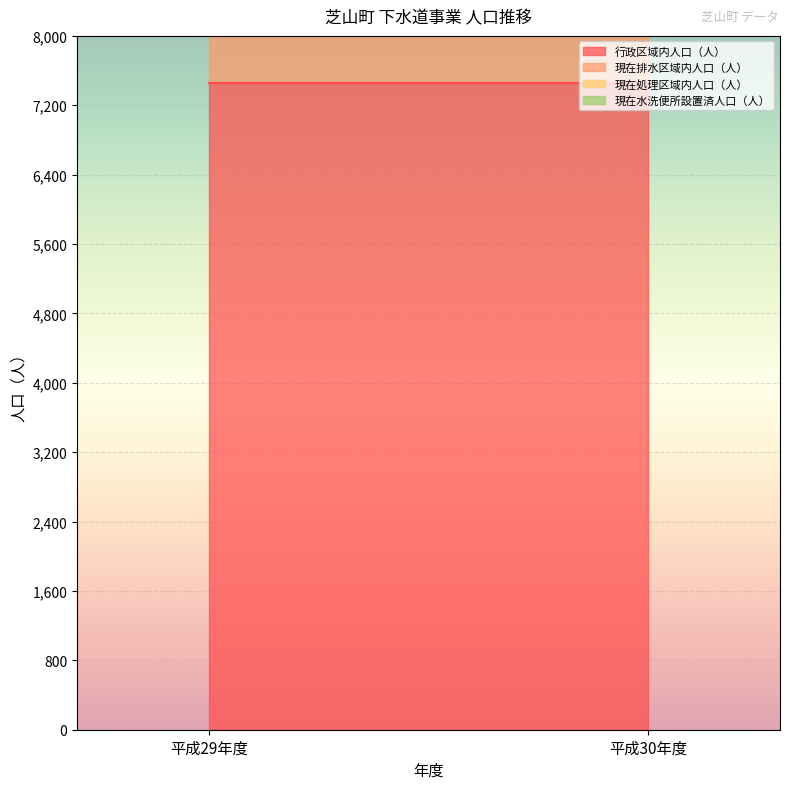

What is the value of the 行政区域内人口（人） point at the 2nd from the left?

7461